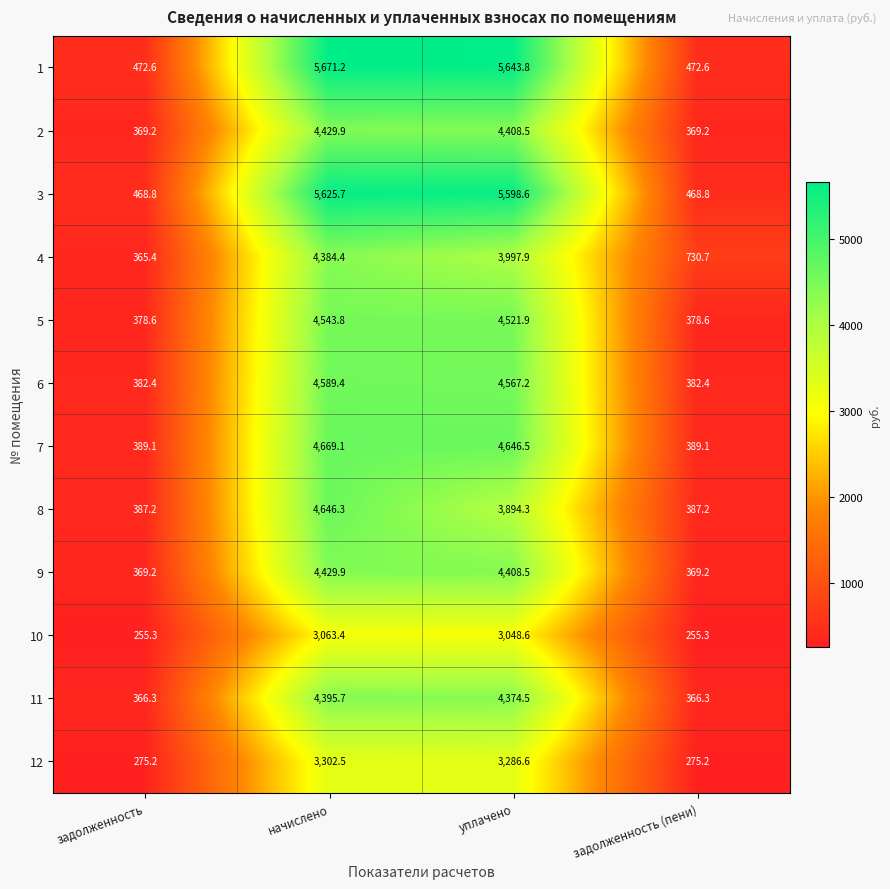

Rank the categories by 4 value from highest to lowest.

начислено, уплачено, задолженность (пени), задолженность